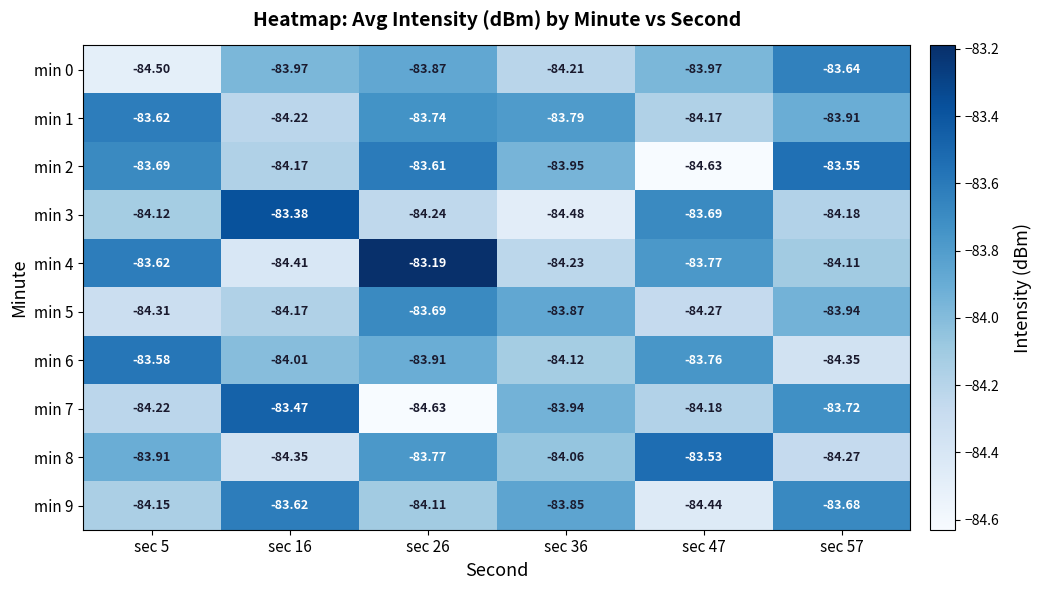

Is the value of min 9 at sec 5 greater than the value of min 0 at sec 57?

No